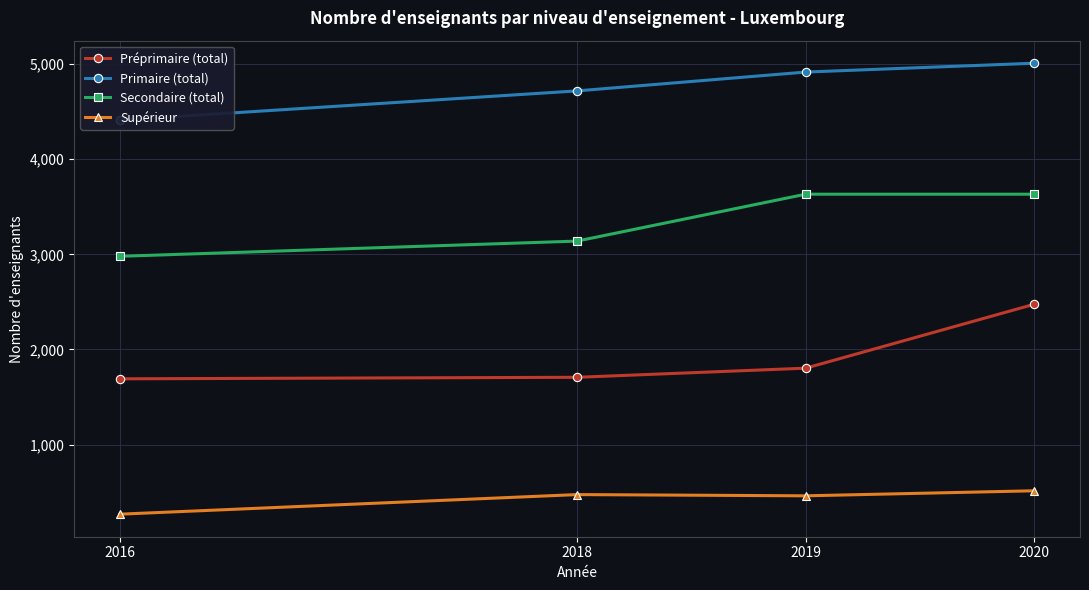

What are all the series names shown in the legend?

Préprimaire (total), Primaire (total), Secondaire (total), Supérieur